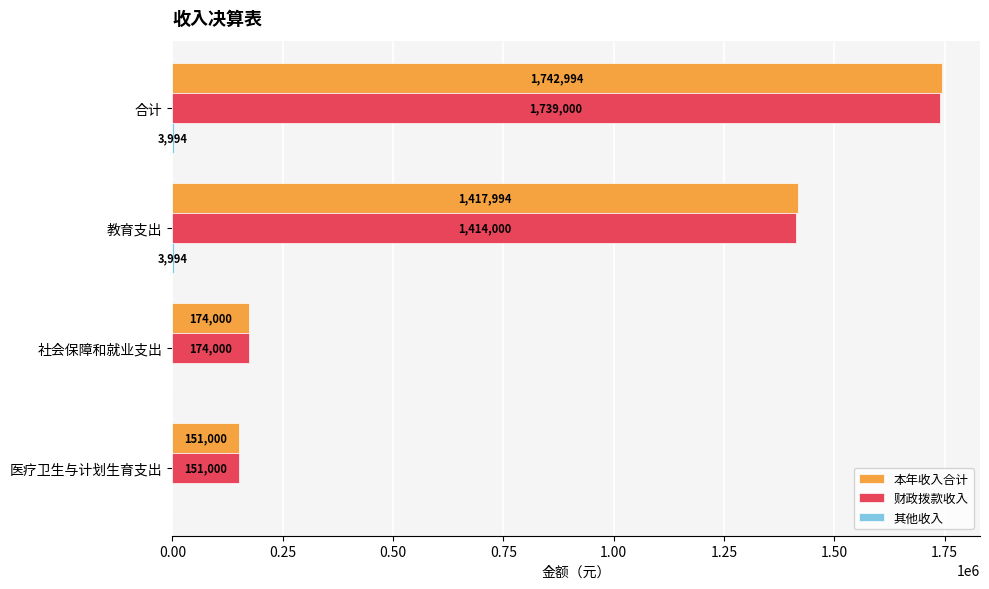

Between 教育支出 and 社会保障和就业支出, which series saw the biggest shift?

本年收入合计